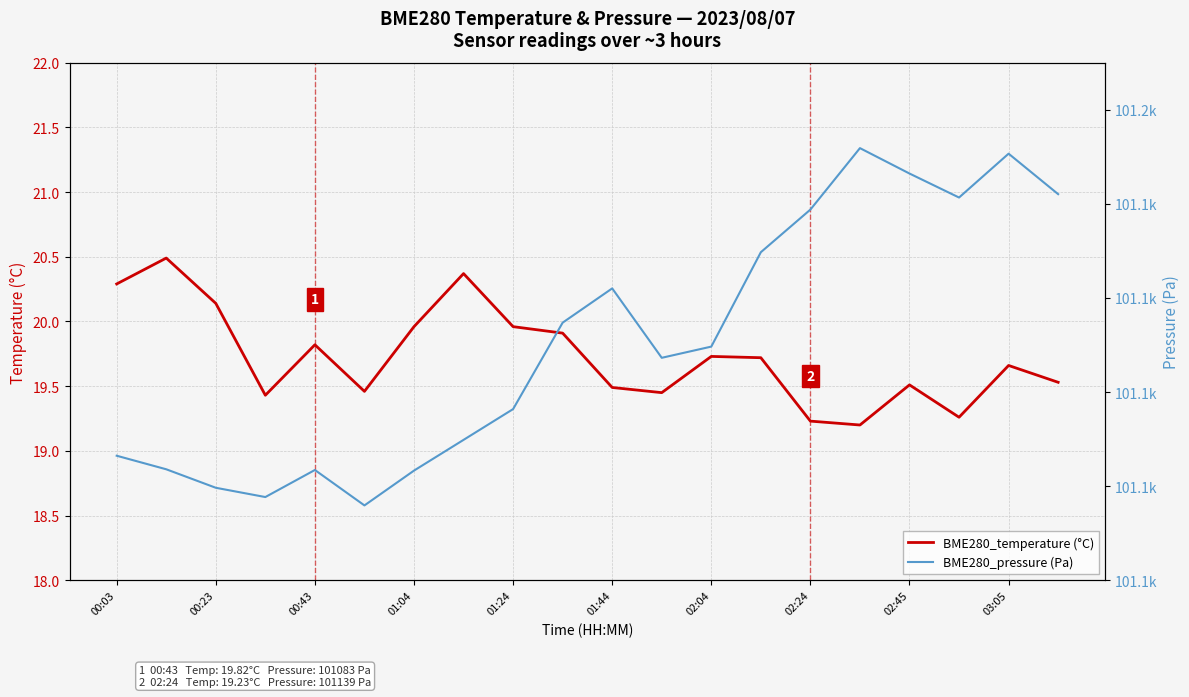

Between 00:03 and 17, which series saw the biggest shift?

BME280_pressure (Pa)